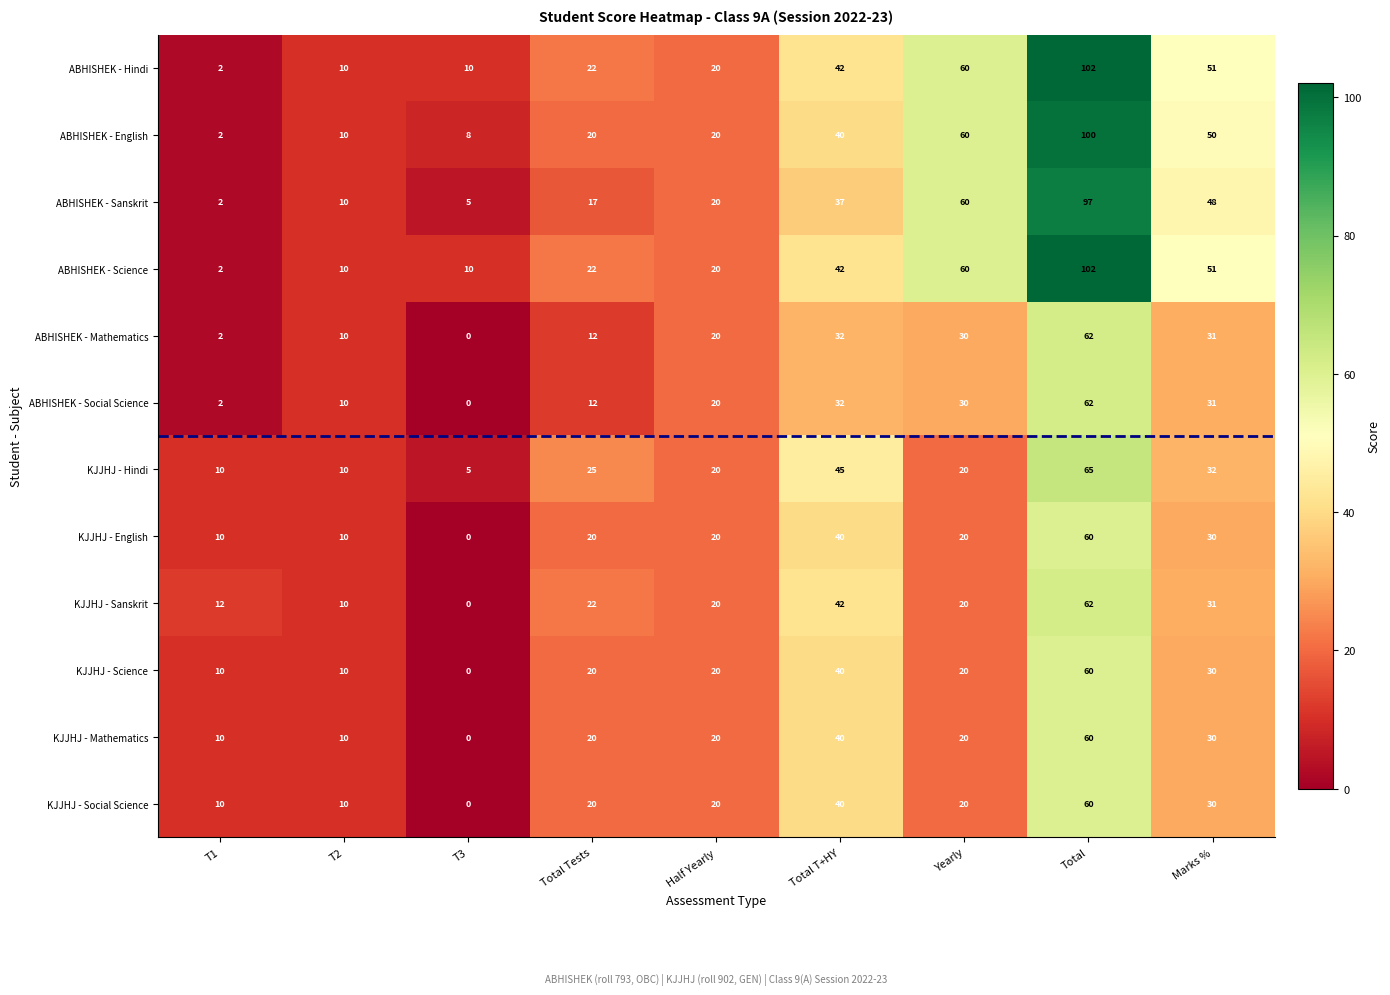

How many categories are shown in the chart?

9